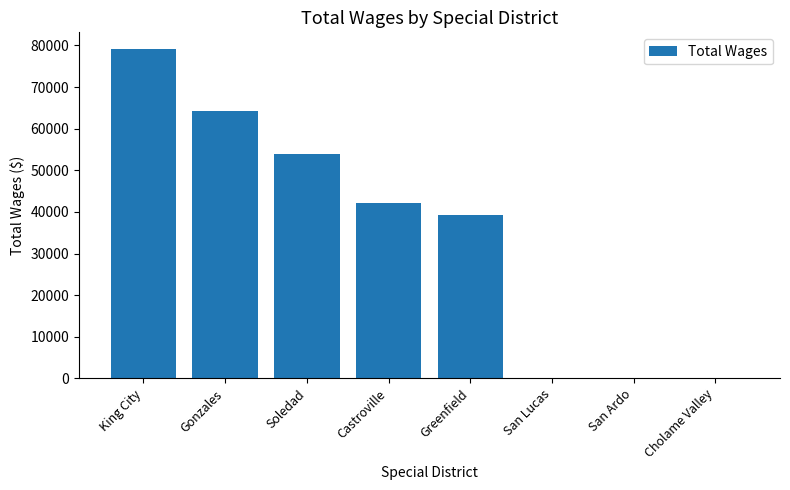

Are the bars grouped side by side (vs. stacked)?

No